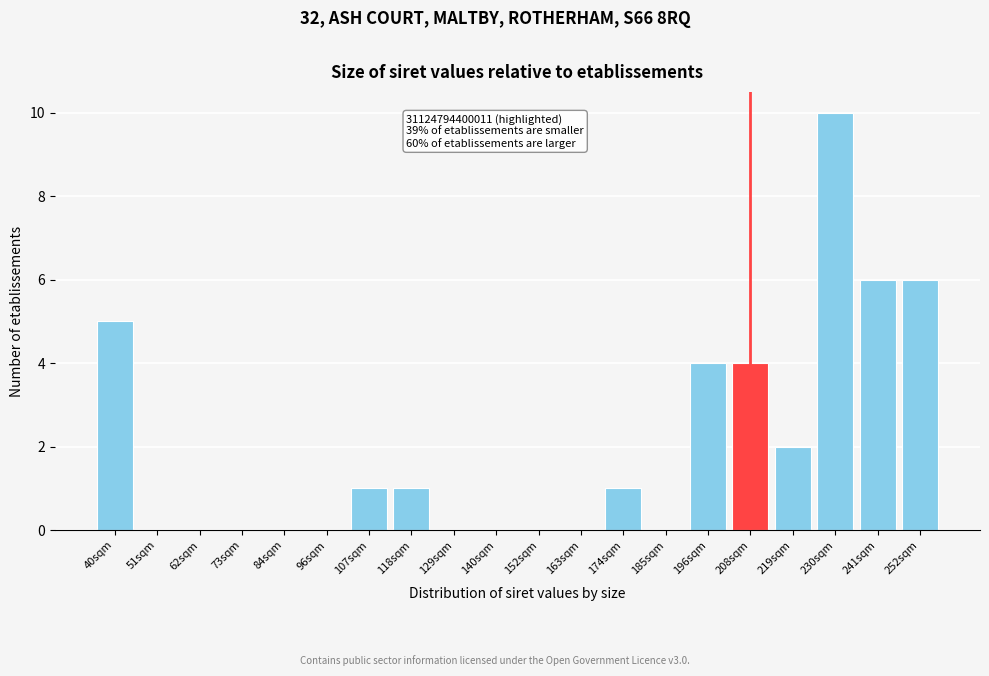

Reading left to right, transcribe all the data shown in this chart.

40sqm=5	51sqm=0	62sqm=0	73sqm=0	84sqm=0	96sqm=0	107sqm=1	118sqm=1	129sqm=0	140sqm=0	152sqm=0	163sqm=0	174sqm=1	185sqm=0	196sqm=4	208sqm=4	219sqm=2	230sqm=10	241sqm=6	252sqm=6